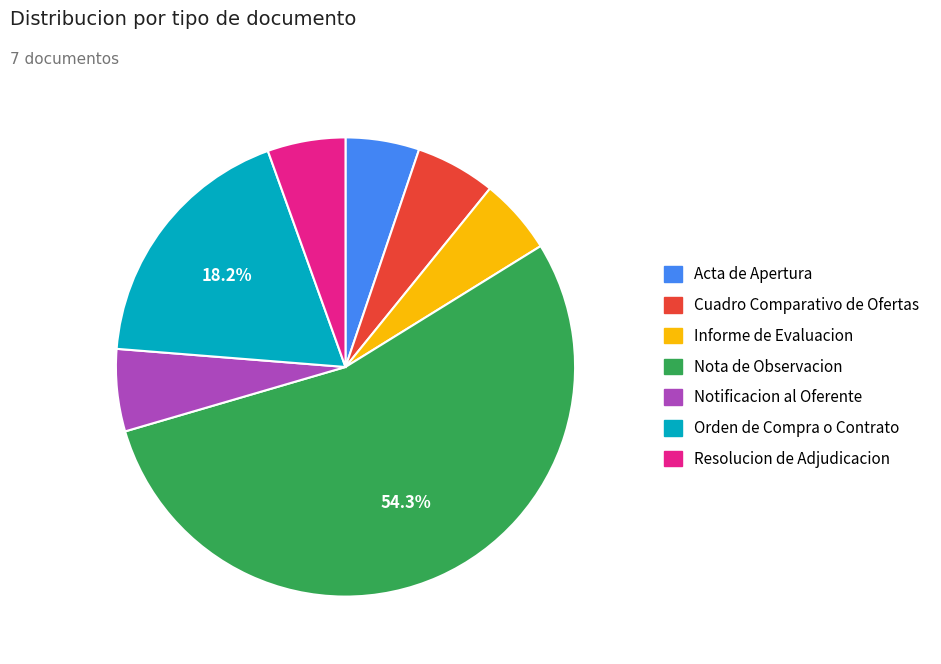

To the nearest percent, what percentage of the pie is Informe de Evaluacion?

5%